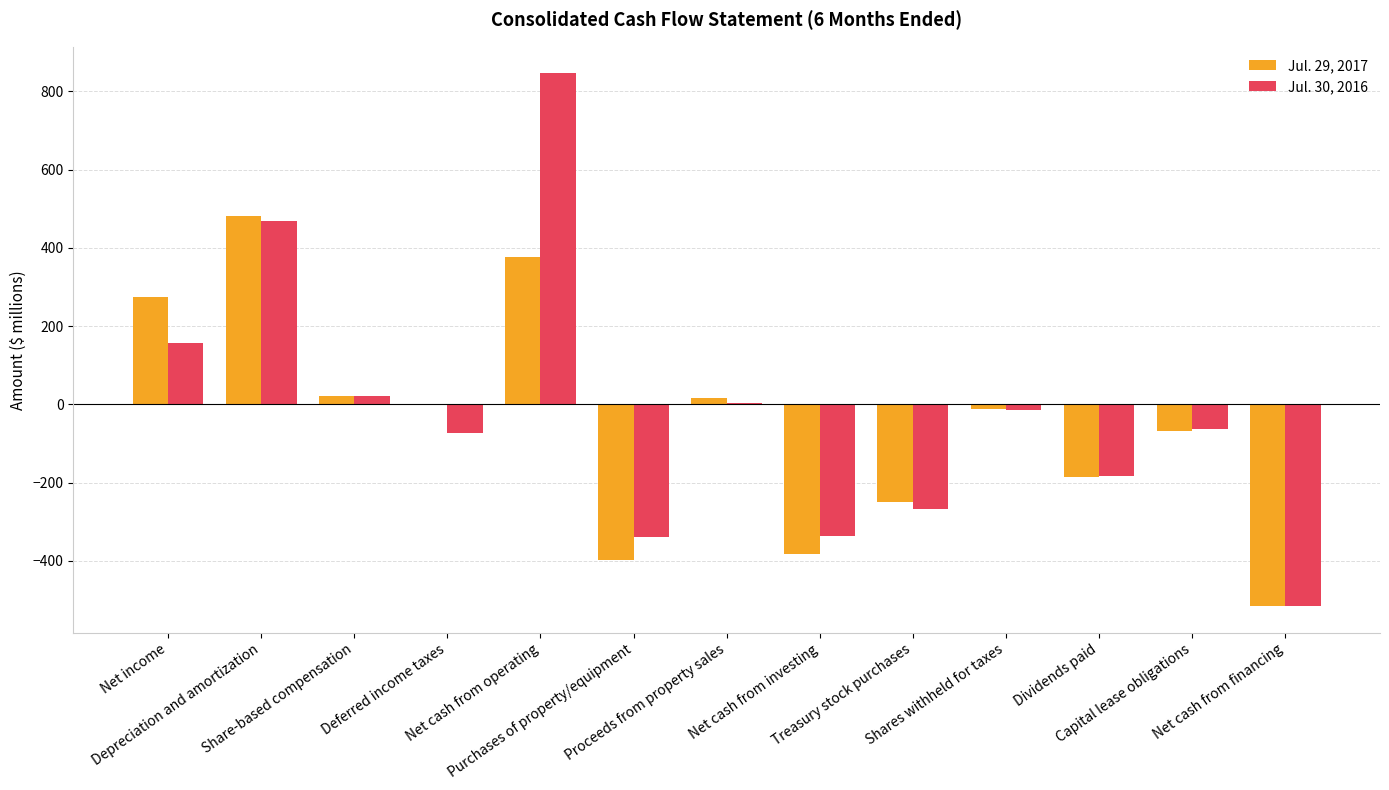

What is the total value across all series at Share-based compensation?

43